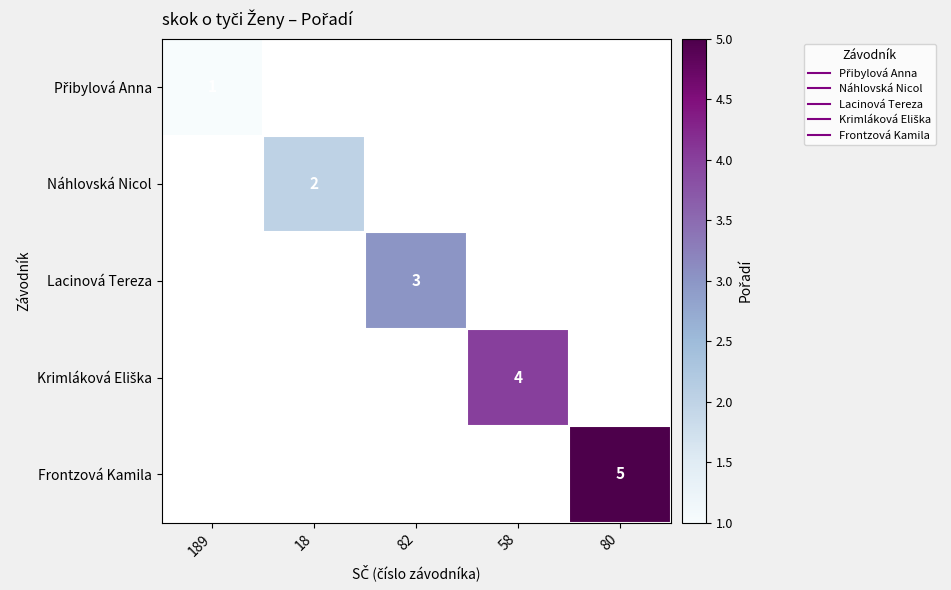

What is the smallest value displayed?

1.0